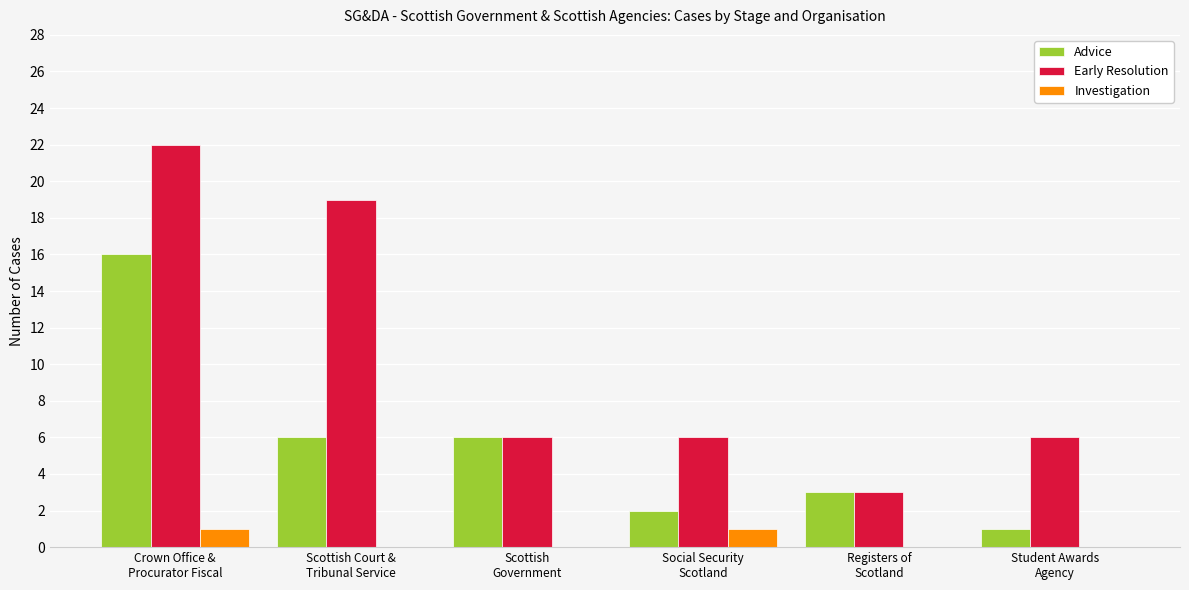

What is the greatest value displayed?

22